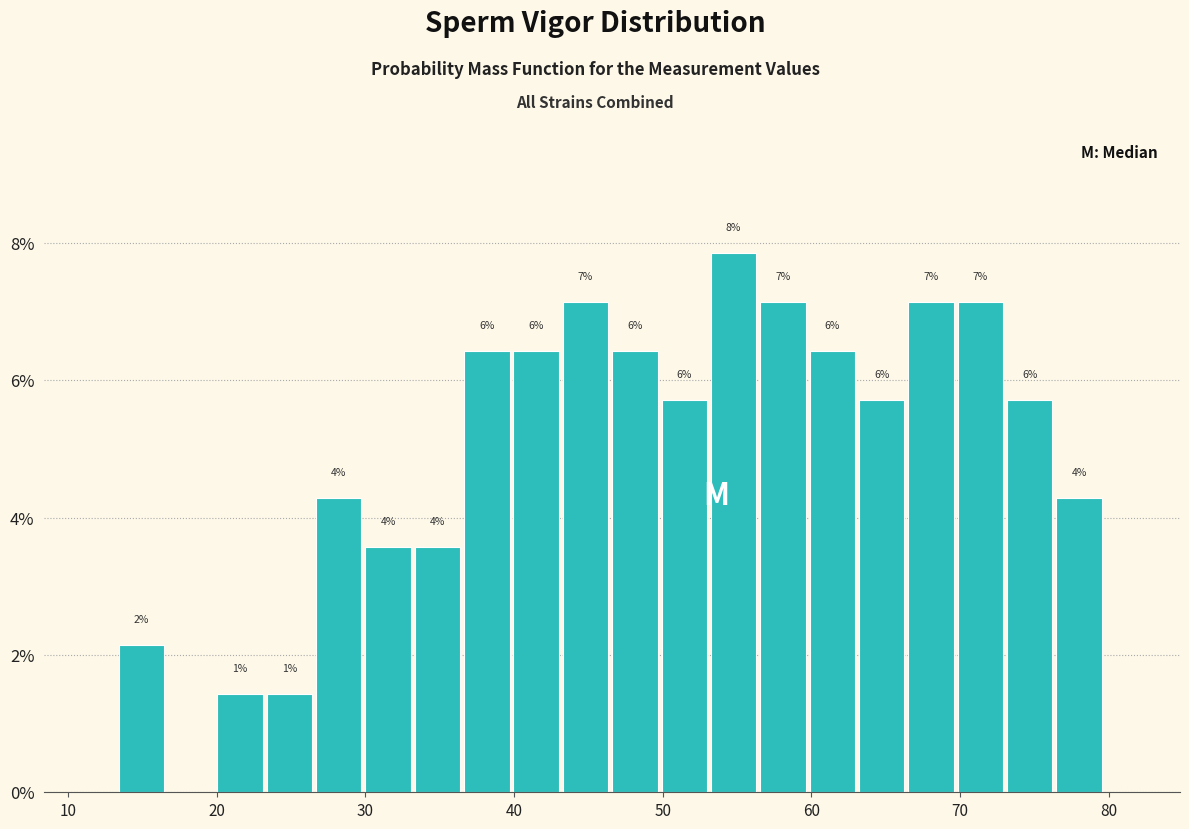

Read against the x-axis, roughly where is the centre of the tallest bar?

55